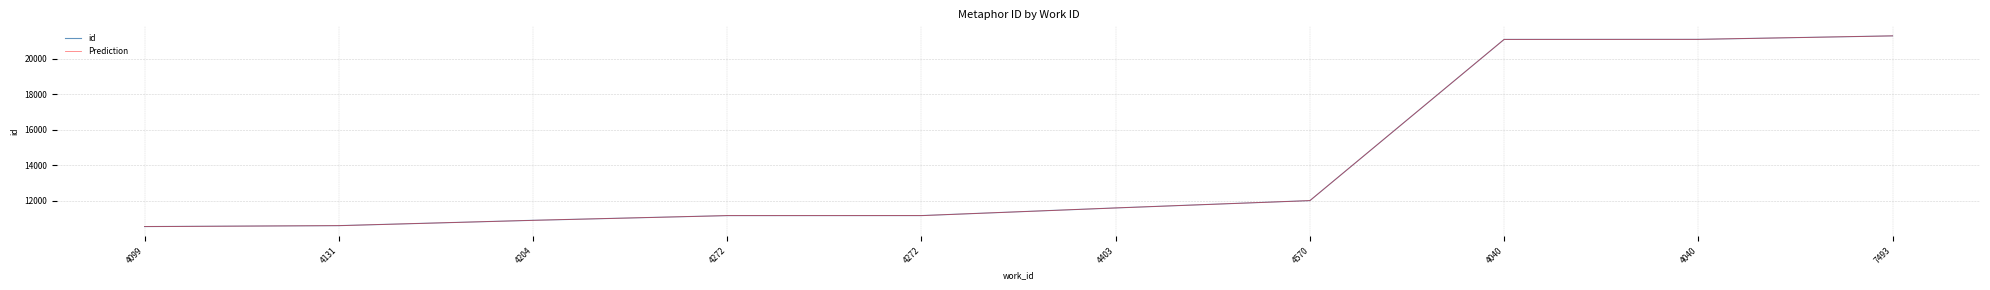

True or false: Prediction and id cross at least once.

False